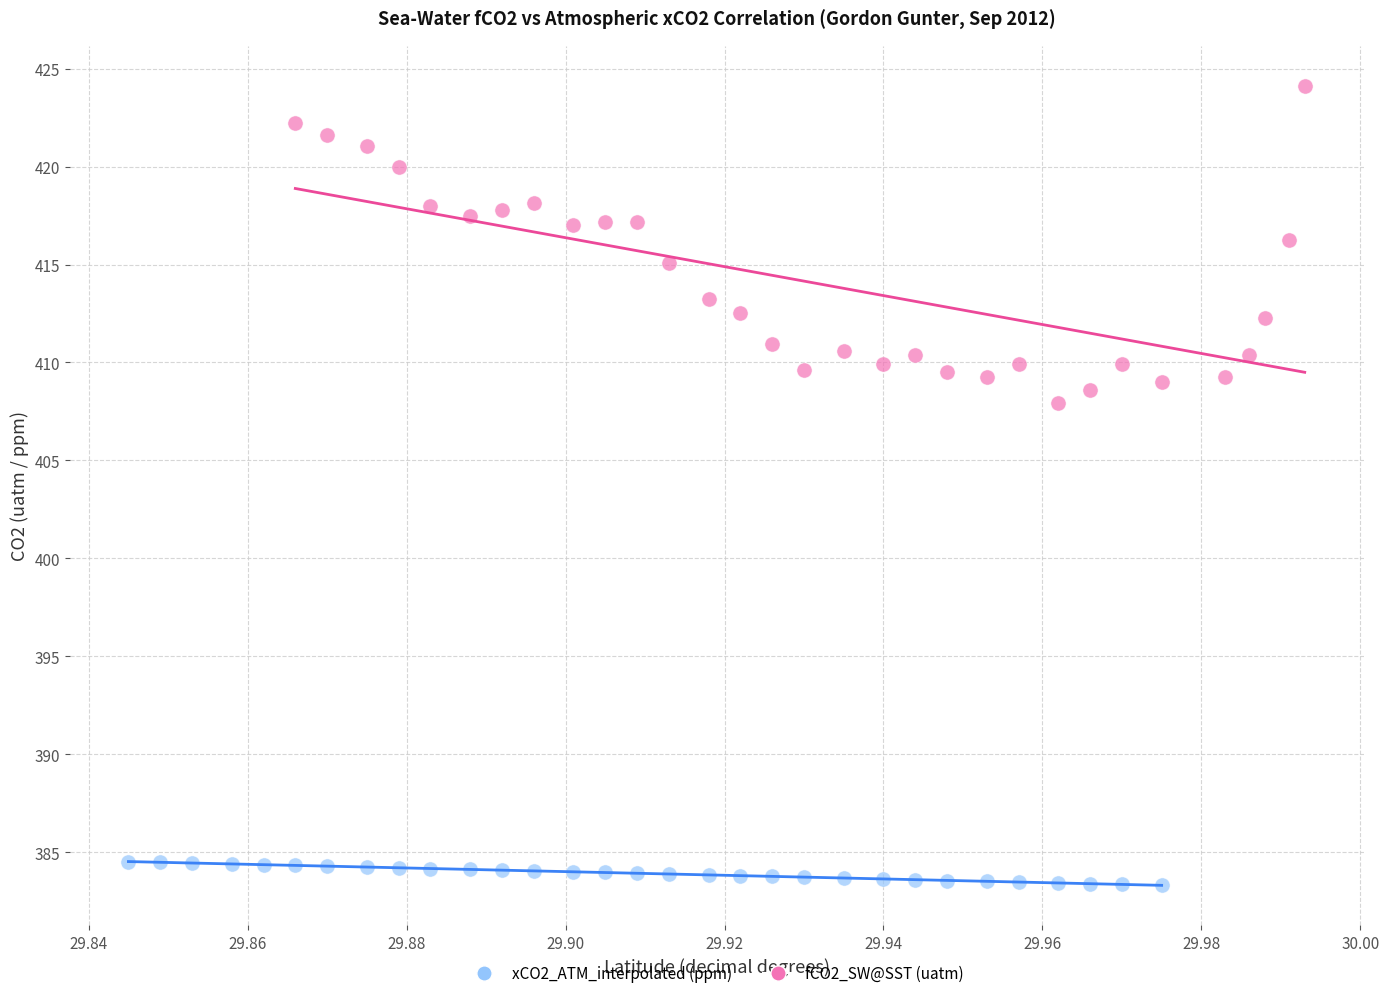

Which series reaches the minimum Y coordinate?

xCO2_ATM_interpolated (ppm)